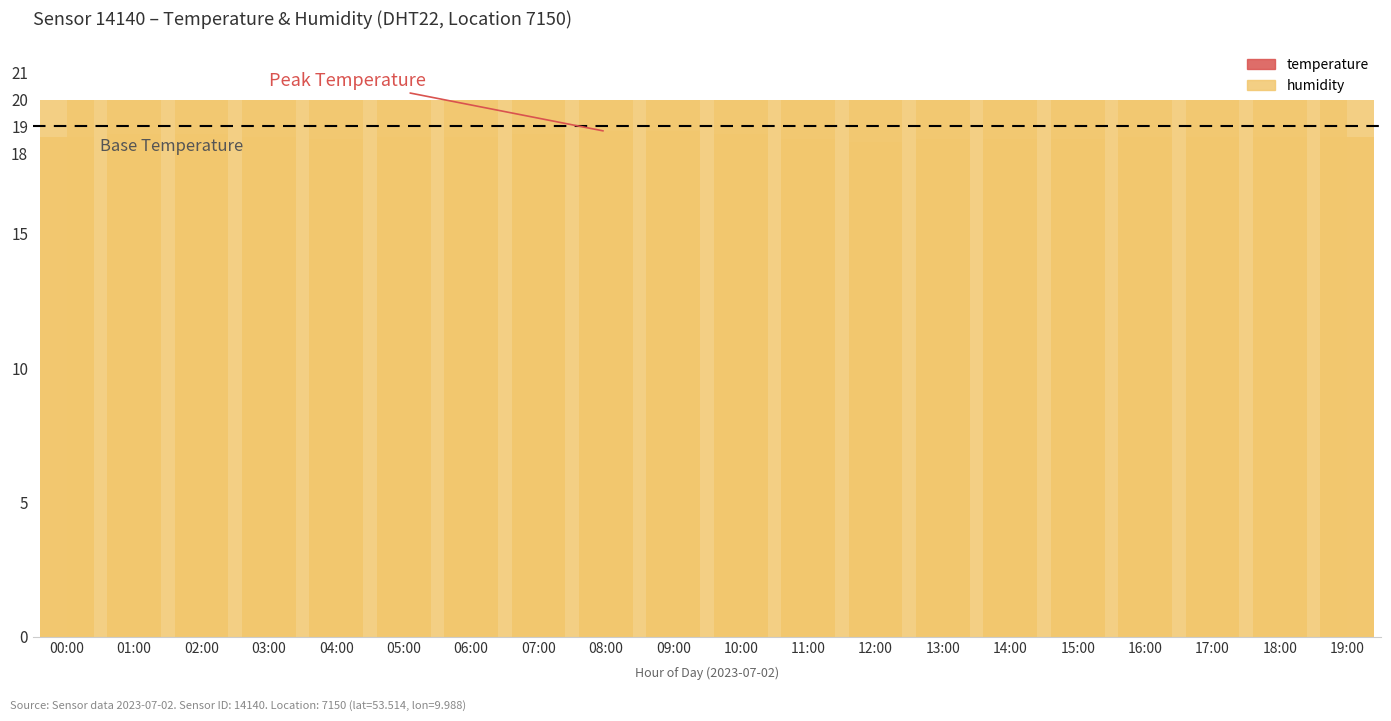

Rank the series by their maximum value, from highest to lowest.

humidity, temperature